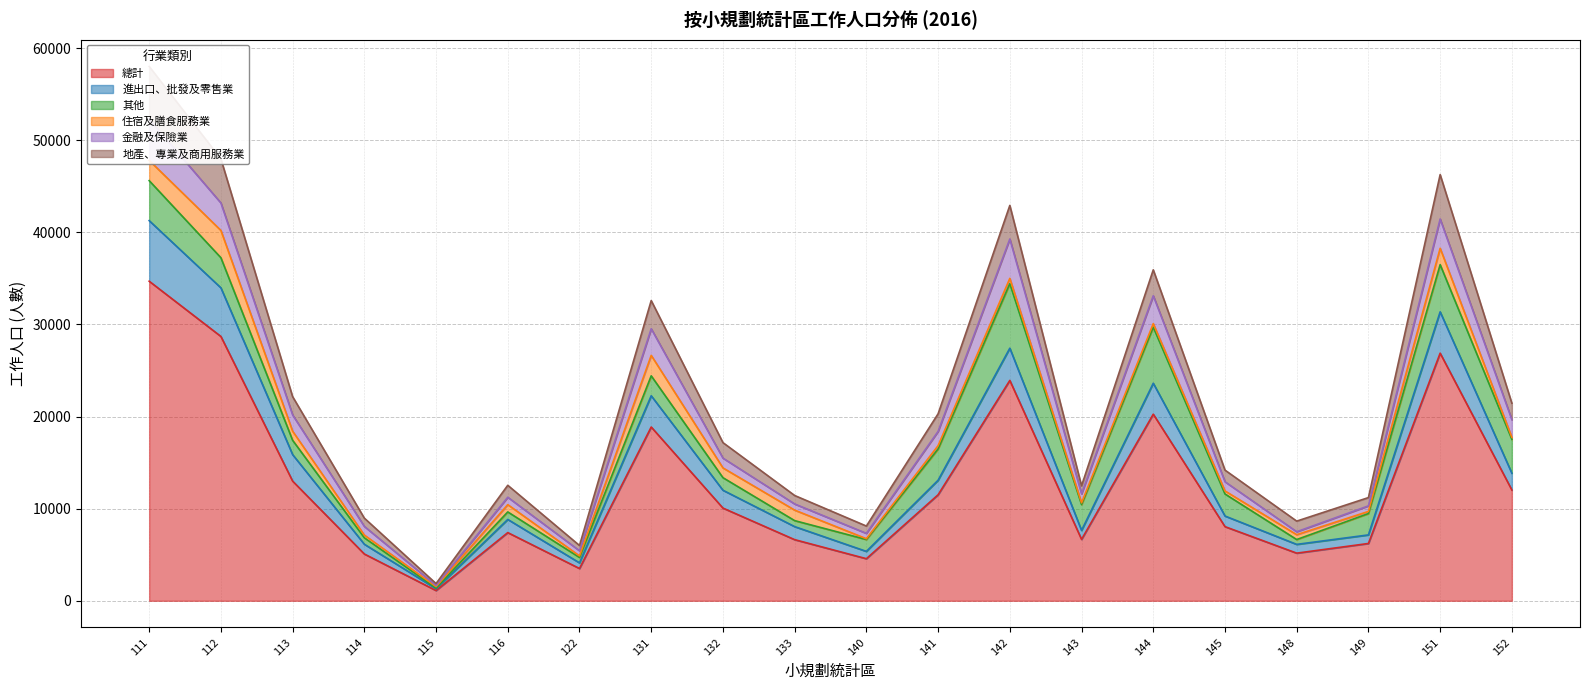

True or false: 進出口、批發及零售業 and 總計 intersect in this chart.

False